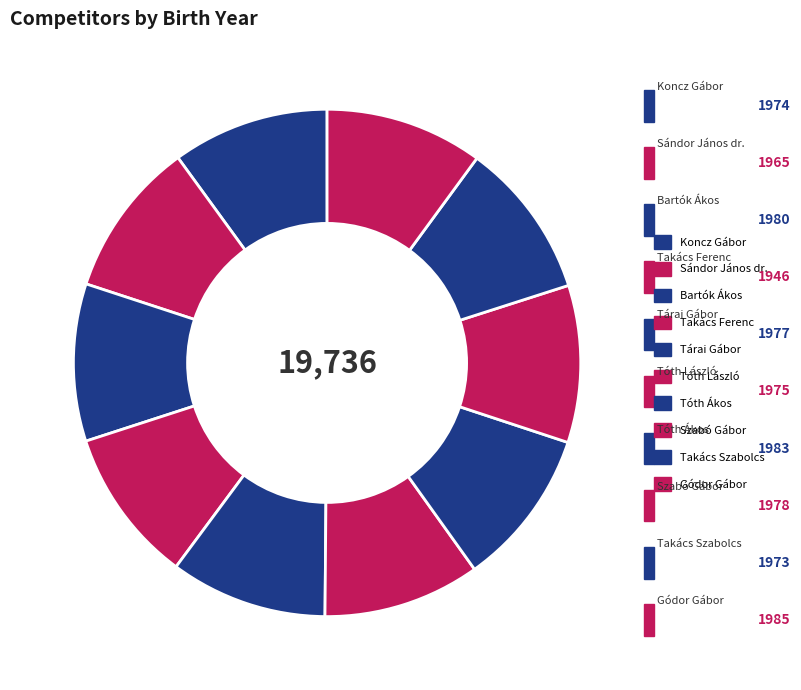

Count the number of slices in the pie.

10